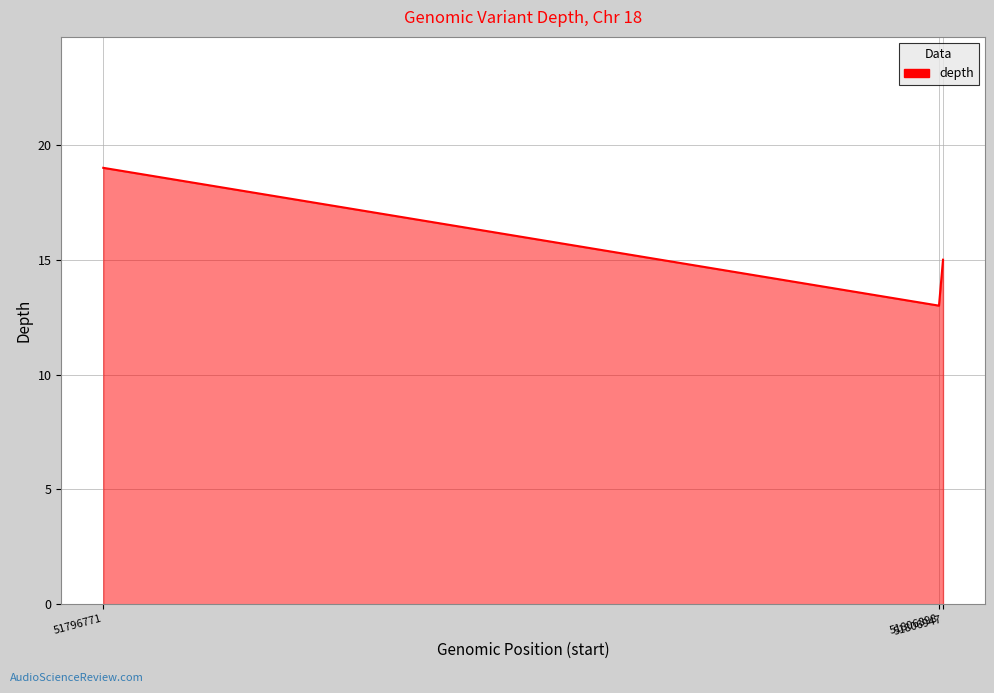

Which label corresponds to the smallest value in the chart?

51806898